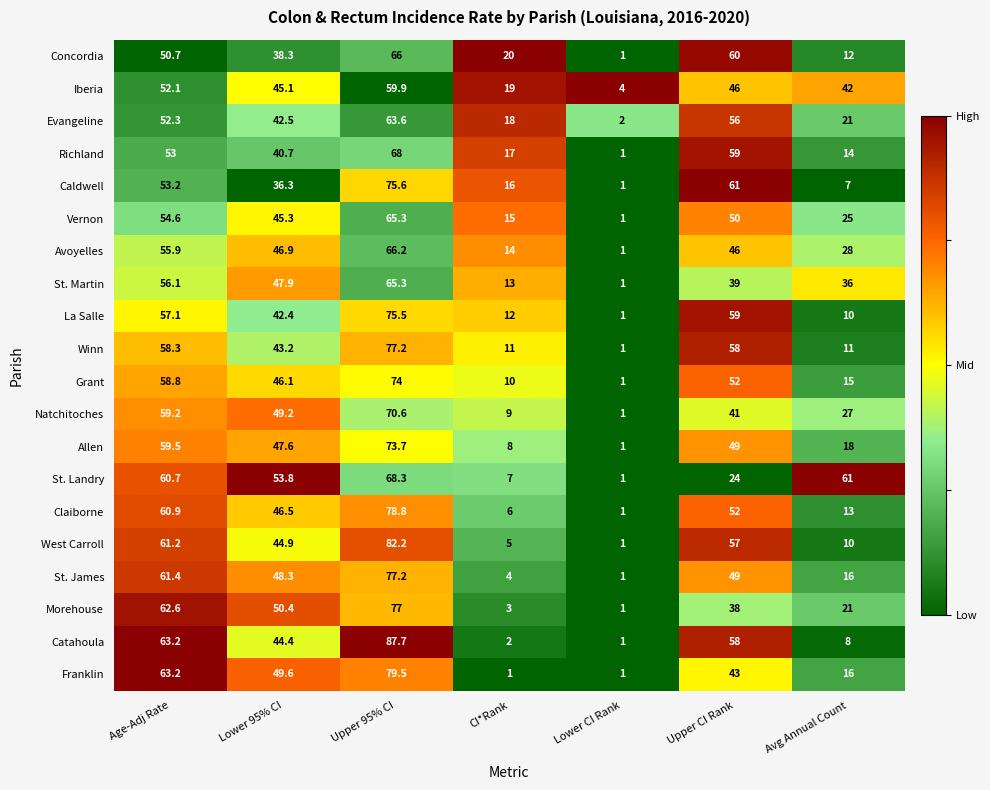

Which label corresponds to the largest value in the chart?

Upper 95% CI